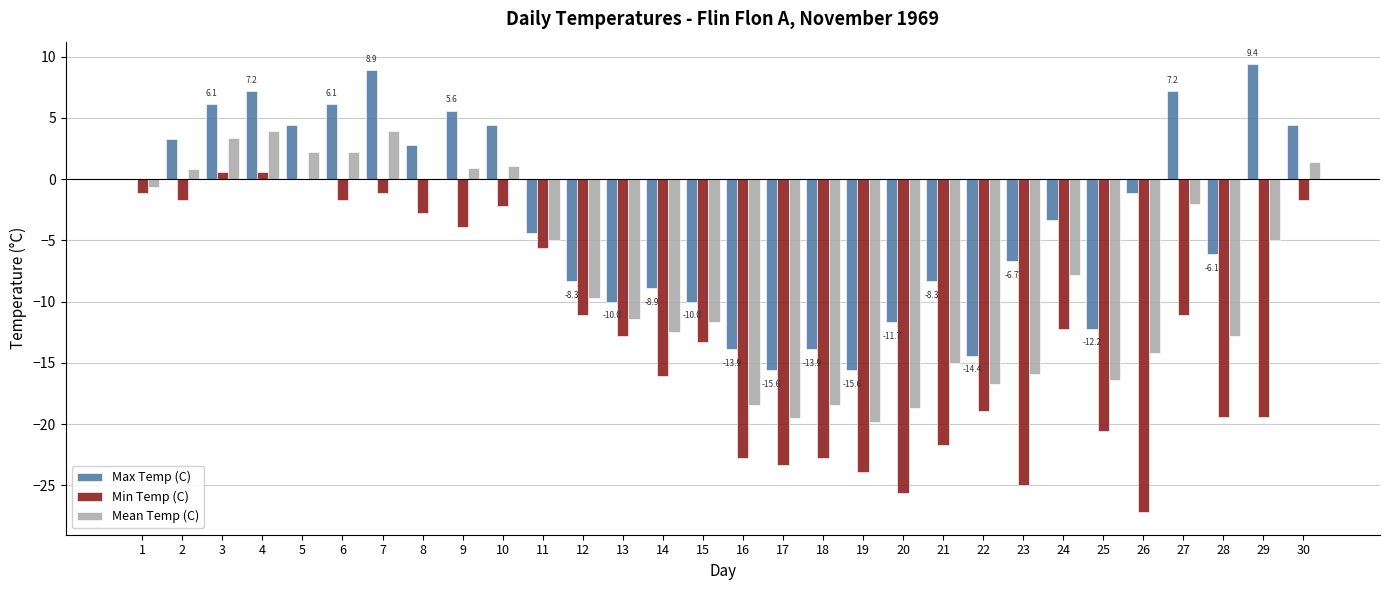

What is the highest value of the Max Temp (C) series?

9.4